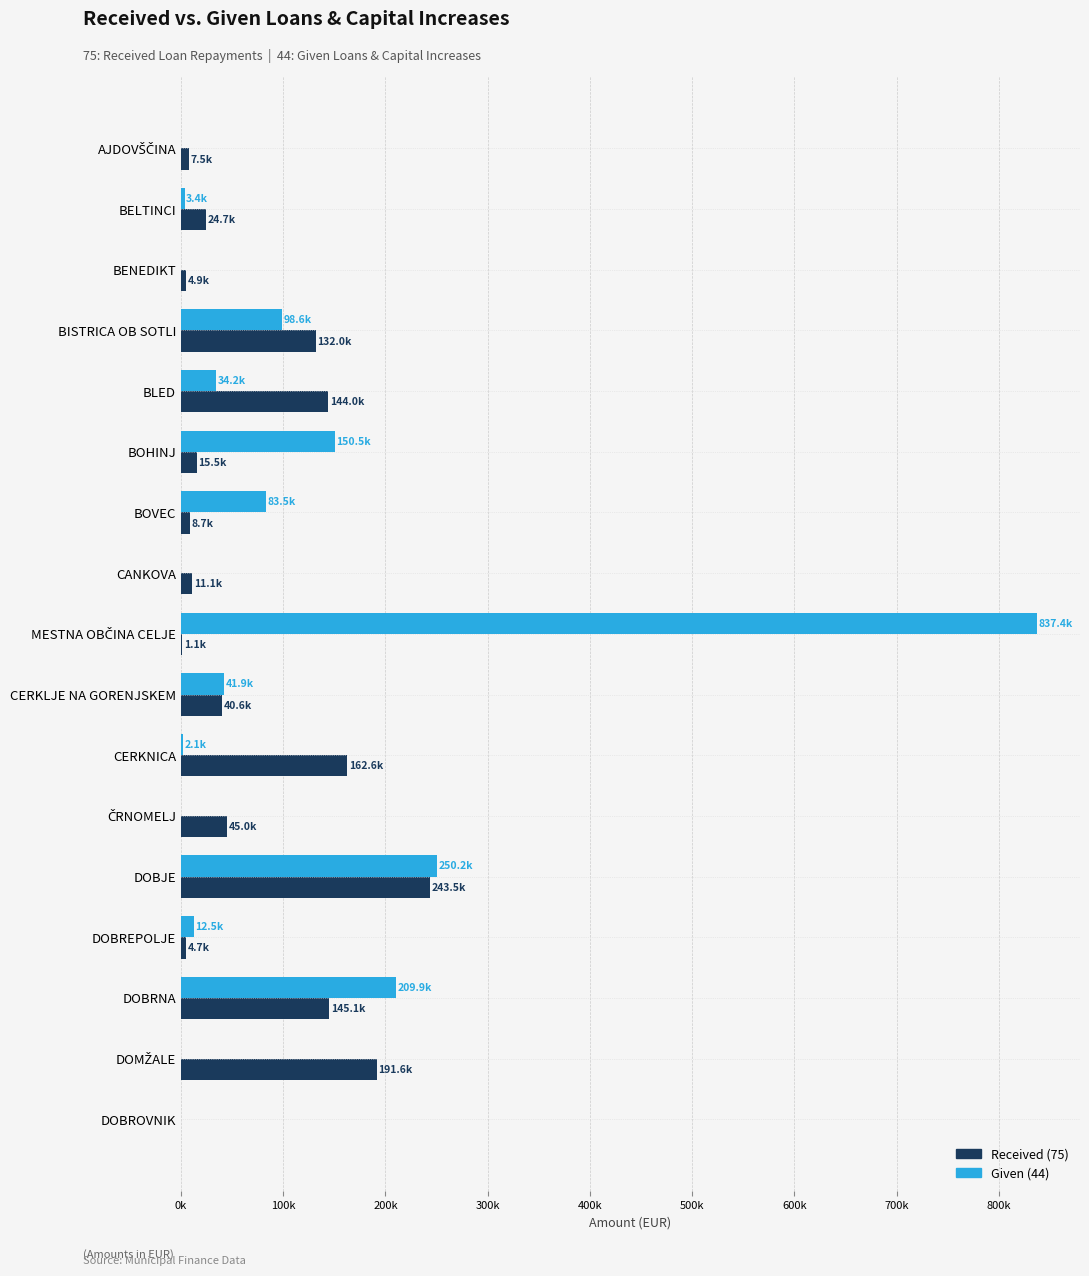

What are all the series names shown in the legend?

Received (75), Given (44)